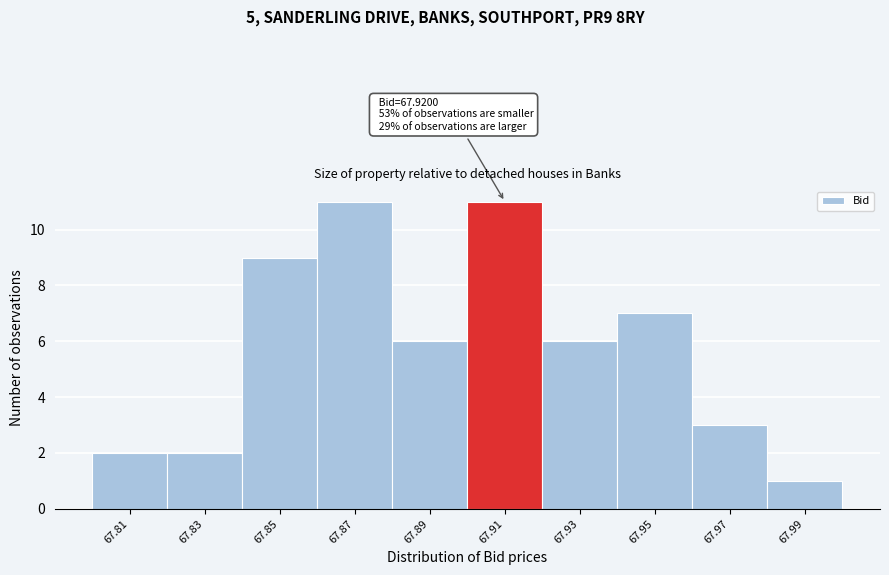

Reading left to right, what are all the values shown in this chart?

67.81=2	67.83=2	67.85=9	67.87=11	67.89=6	67.91=11	67.93=6	67.95=7	67.97=3	67.99=1